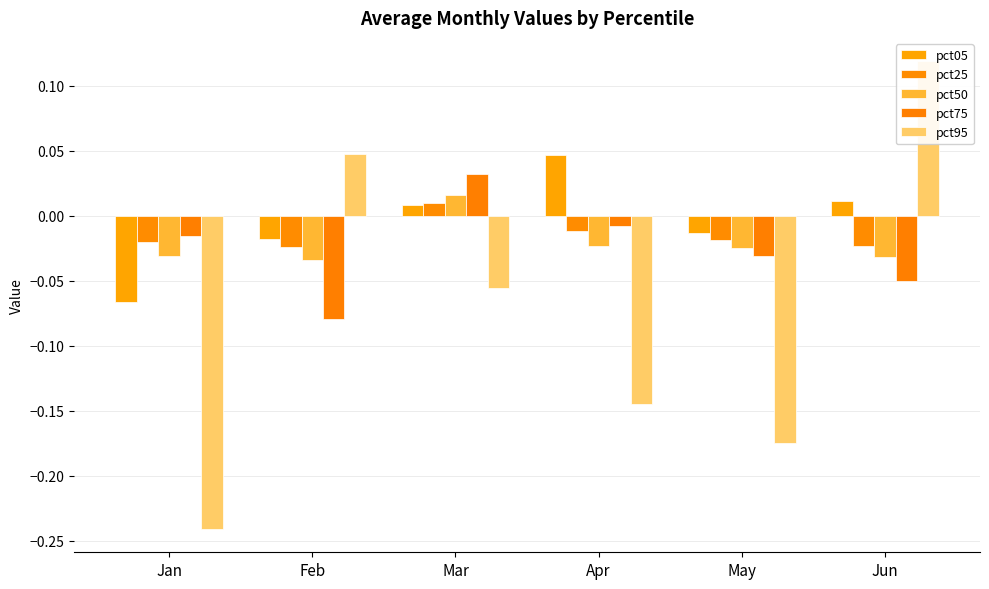

What is the sum of all pct50 values?

-0.1